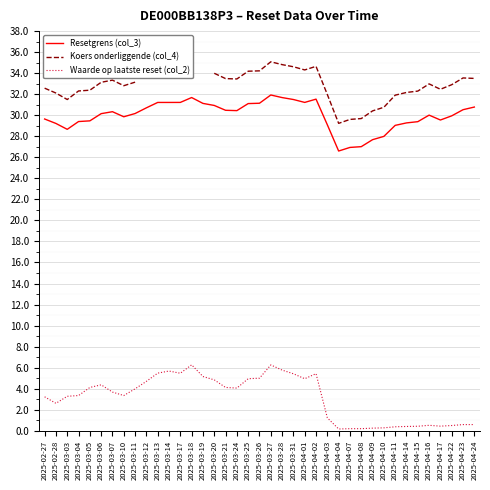

What is the total value across all series at 2025-04-17?

62.5